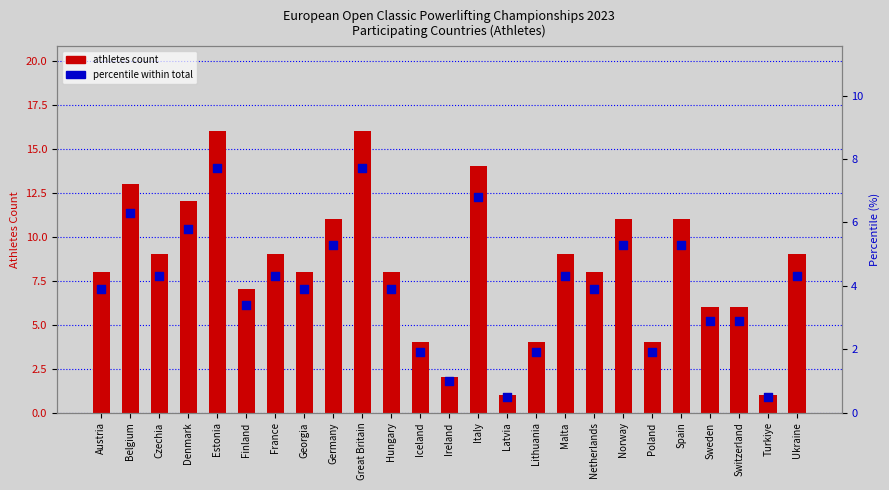

What is the total value across all series at Estonia?

23.7